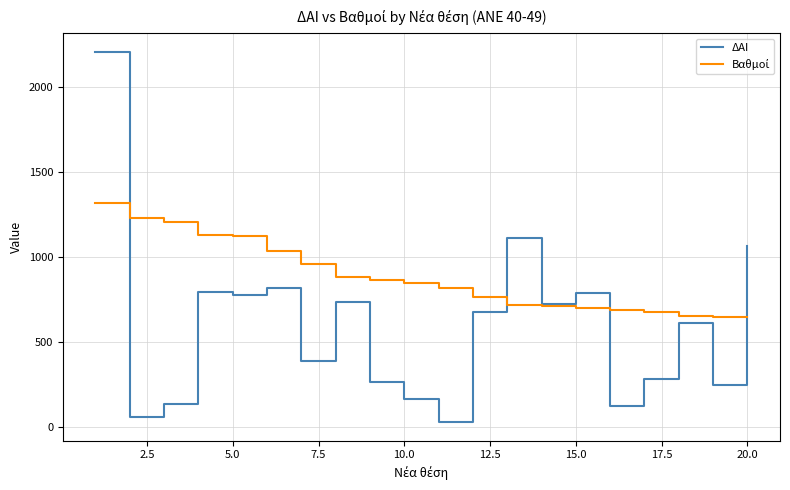

What is the maximum value shown in the chart?

2207.0